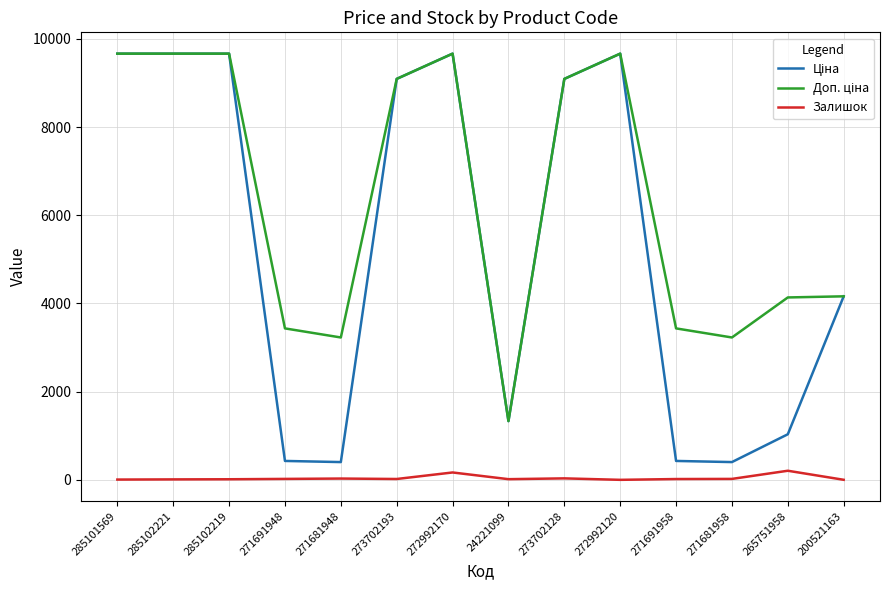

True or false: Залишок has a value of 7.0 at 285101569.

True